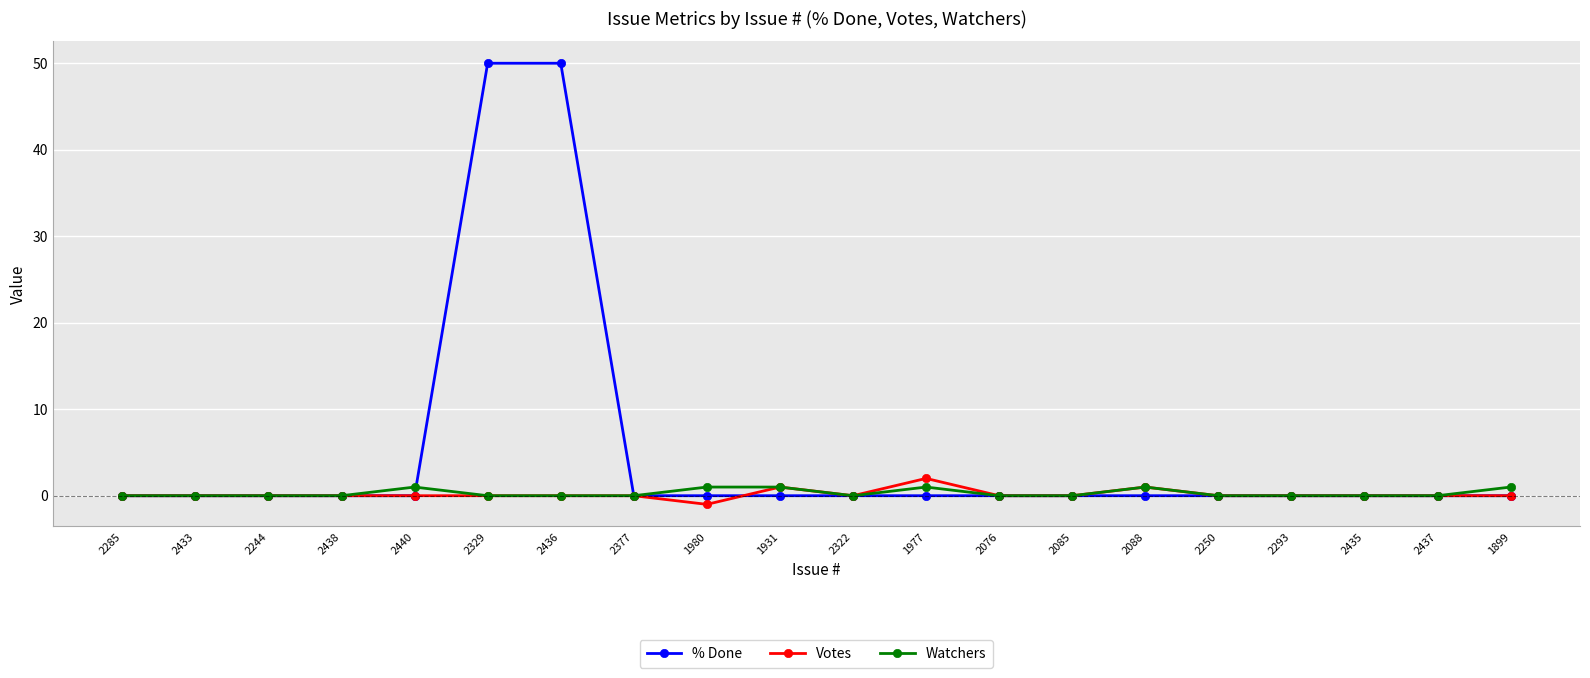

What are all the series names shown in the legend?

% Done, Votes, Watchers